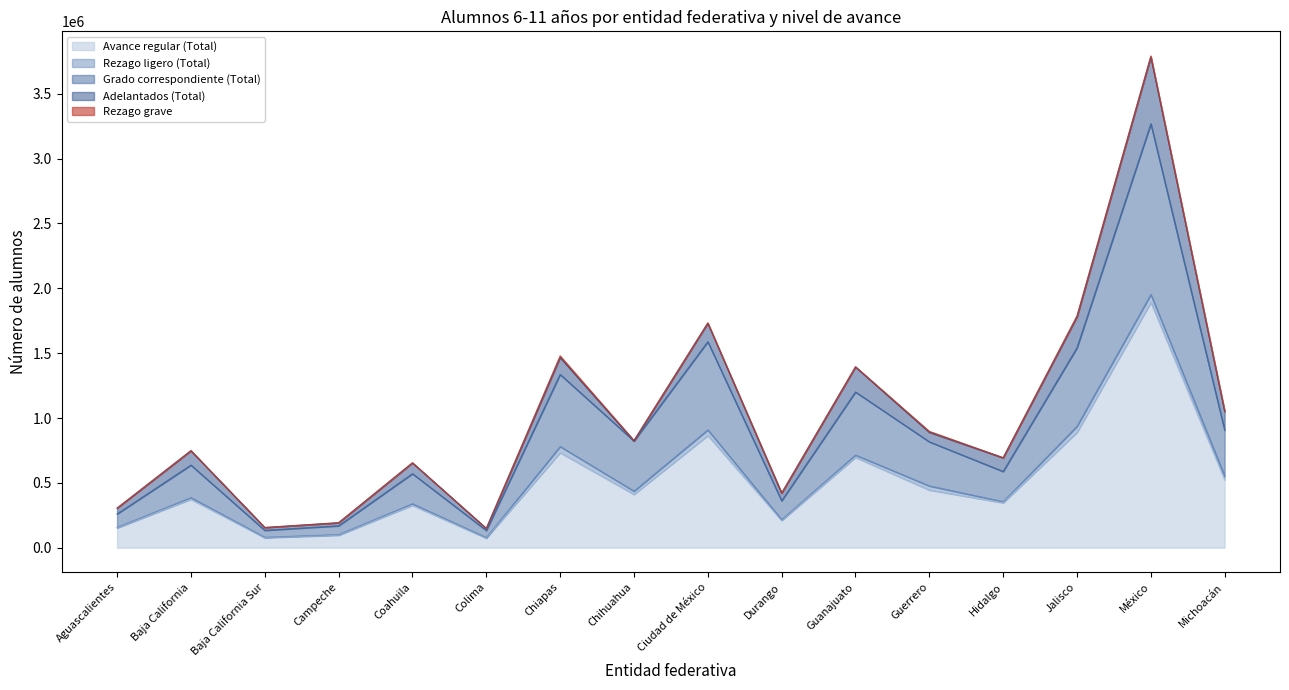

Reading left to right, extract all data points from this chart.

Avance regular (Total): Aguascalientes=152616	Baja California=373898	Baja California Sur=77926	Campeche=96274	Coahuila=327174	Colima=74246	Chiapas=733668	Chihuahua=411834	Ciudad de México=865703	Durango=210417	Guanajuato=696821	Guerrero=445347	Hidalgo=346718	Jalisco=890318	México=1892305	Michoacán=524886
Rezago ligero (Total): Aguascalientes=4901	Baja California=12413	Baja California Sur=2951	Campeche=5205	Coahuila=11961	Colima=4204	Chiapas=46950	Chihuahua=24771	Ciudad de México=43165	Durango=6120	Guanajuato=18094	Guerrero=31681	Hidalgo=8449	Jalisco=46247	México=60133	Michoacán=27965
Grado correspondiente (Total): Aguascalientes=103081	Baja California=251123	Baja California Sur=53546	Campeche=67943	Coahuila=231922	Colima=54994	Chiapas=555778	Chihuahua=386625	Ciudad de México=679721	Durango=145879	Guanajuato=486235	Guerrero=339815	Hidalgo=233073	Jalisco=605518	México=1316665	Michoacán=352999
Adelantados (Total): Aguascalientes=44634	Baja California=110362	Baja California Sur=21429	Campeche=23126	Coahuila=83291	Colima=15048	Chiapas=130940	Chihuahua=438	Ciudad de México=142817	Durango=58418	Guanajuato=192492	Guerrero=73851	Hidalgo=105196	Jalisco=238553	México=515507	Michoacán=143922
Rezago grave: Aguascalientes=654	Baja California=1412	Baja California Sur=415	Campeche=858	Coahuila=1126	Colima=766	Chiapas=12575	Chihuahua=3920	Ciudad de México=2773	Durango=1011	Guanajuato=2589	Guerrero=6990	Hidalgo=1273	Jalisco=8270	México=7542	Michoacán=7014